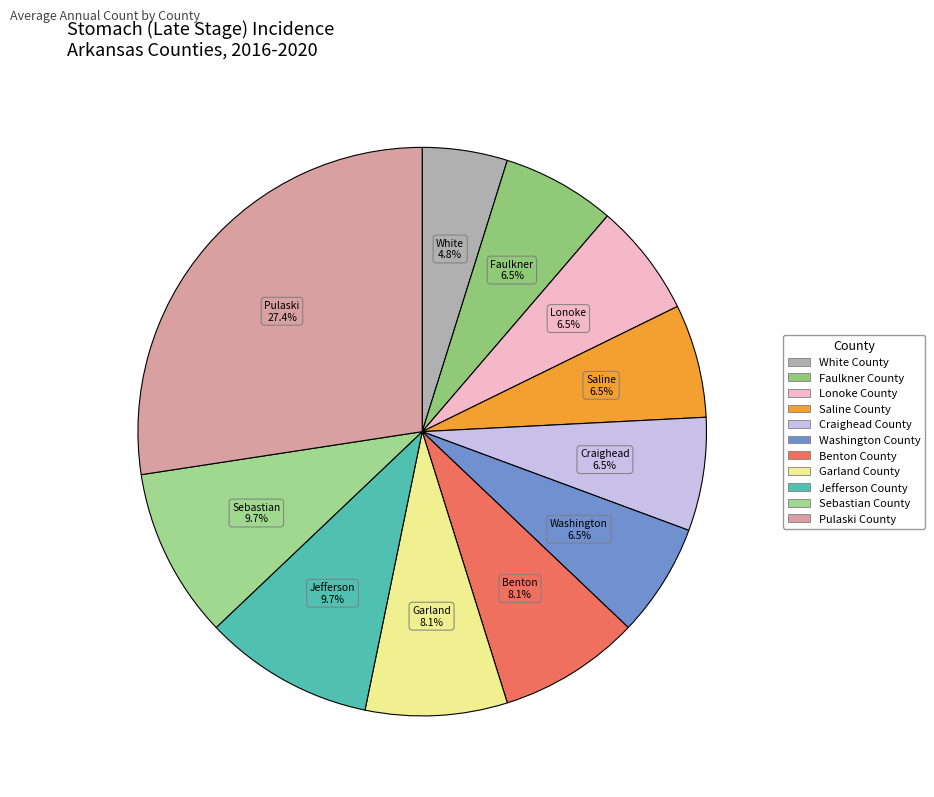

Is there any slice that represents more than half of the pie?

No